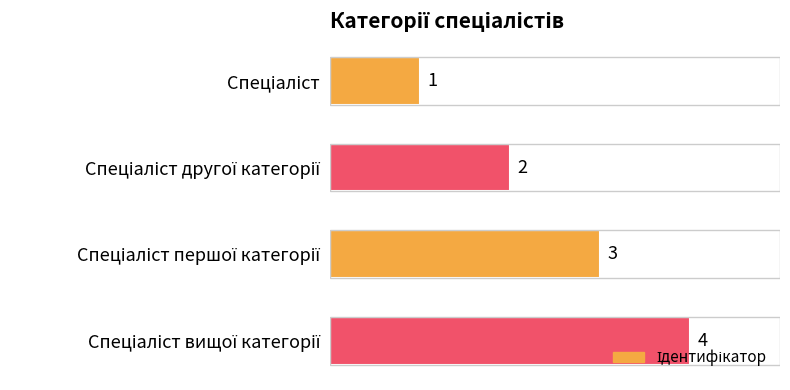

What is the difference between the maximum and minimum values?

3